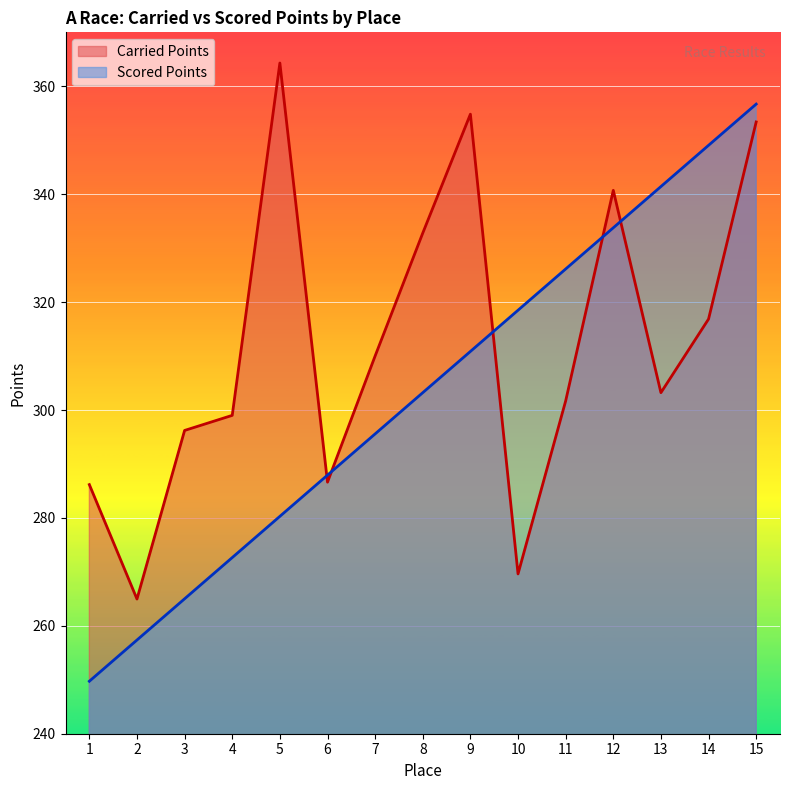

Which series ends up on top after the final intersection of Carried Points and Scored Points?

Scored Points